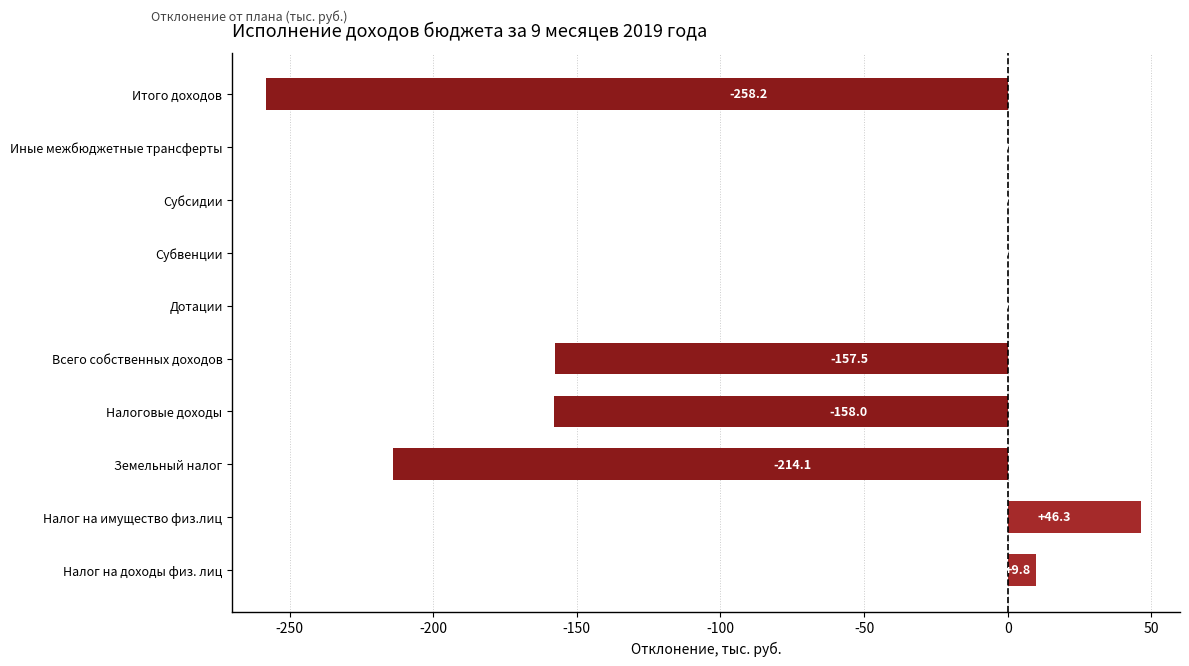

What is the sum of the values at Всего собственных доходов and Налог на доходы физ. лиц?

-147.7